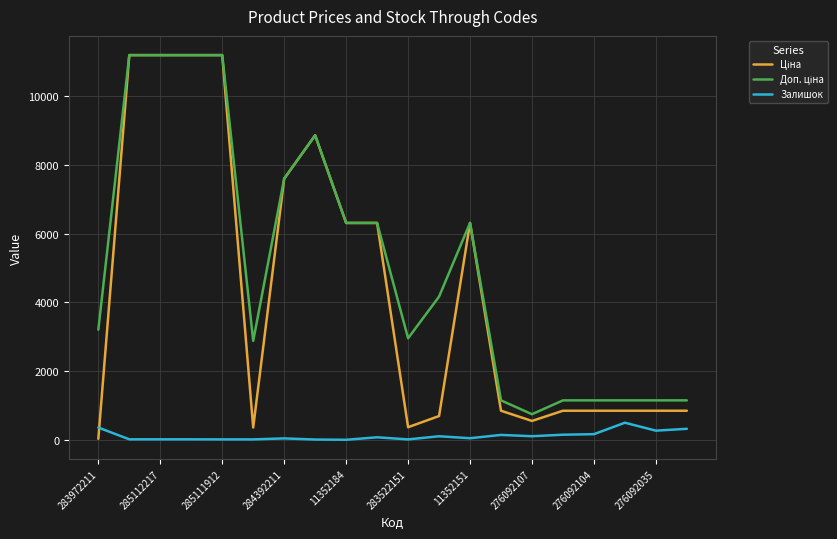

What is the maximum value shown in the chart?

11188.2